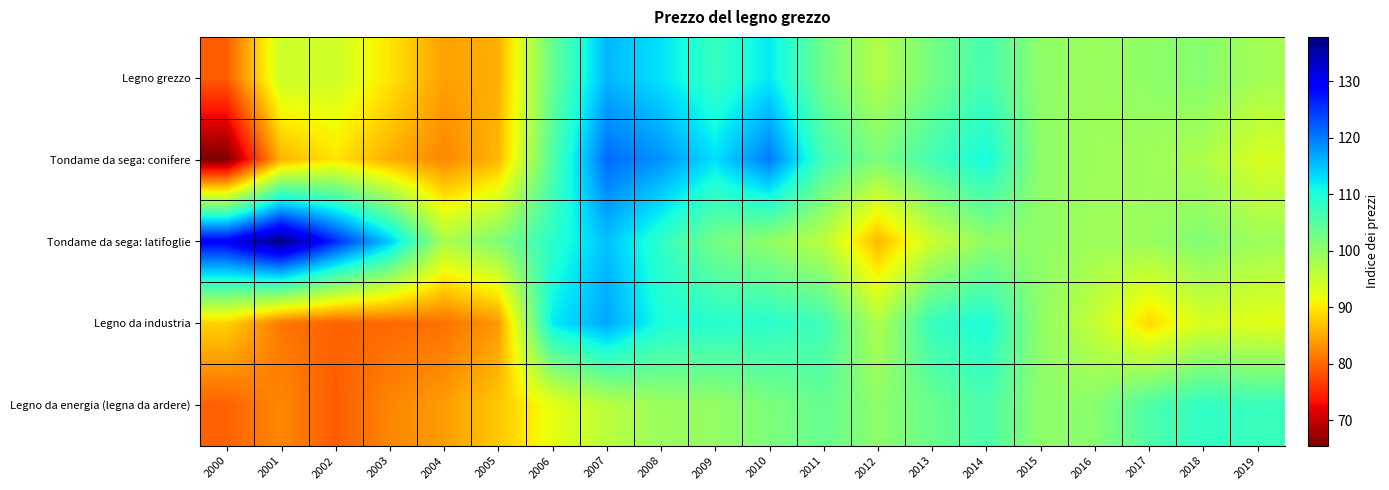

At how many categories does at least one series exceed 104?

15